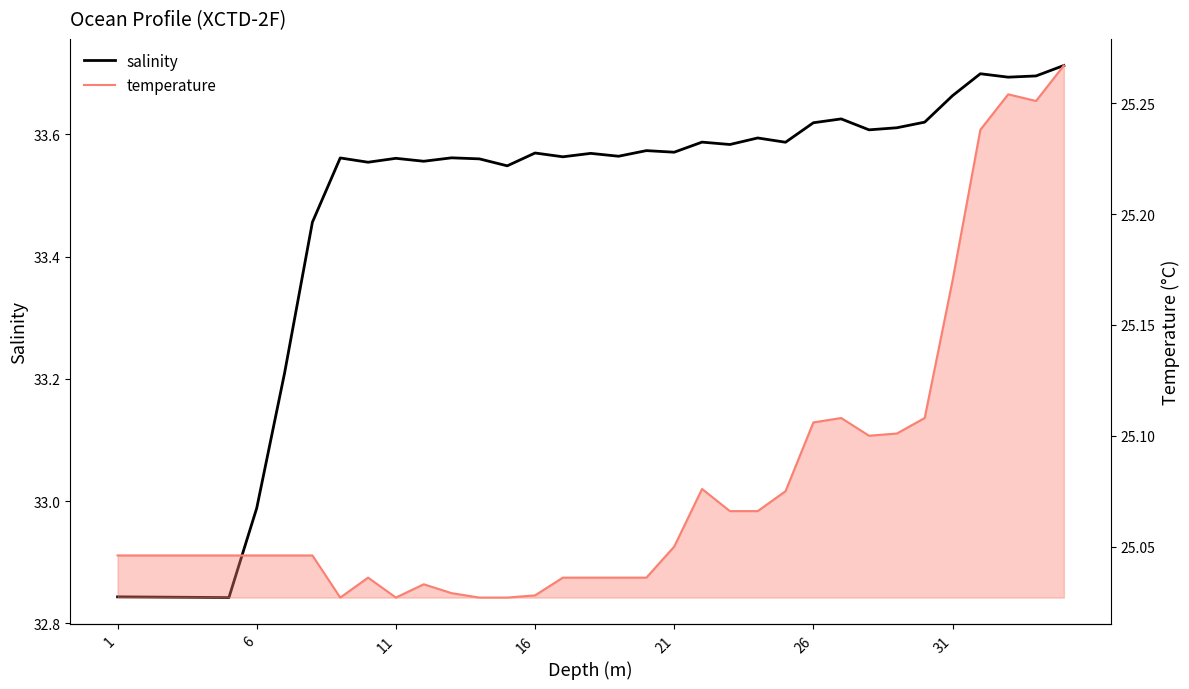

The salinity series shows 58.1 at 21. True or false?

False